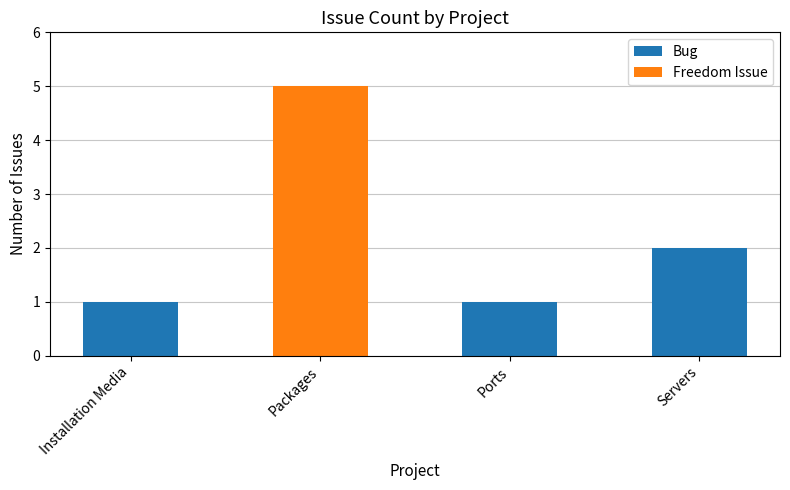

Reading left to right, extract all data points from this chart.

Installation Media=1	Packages=5	Ports=1	Servers=2